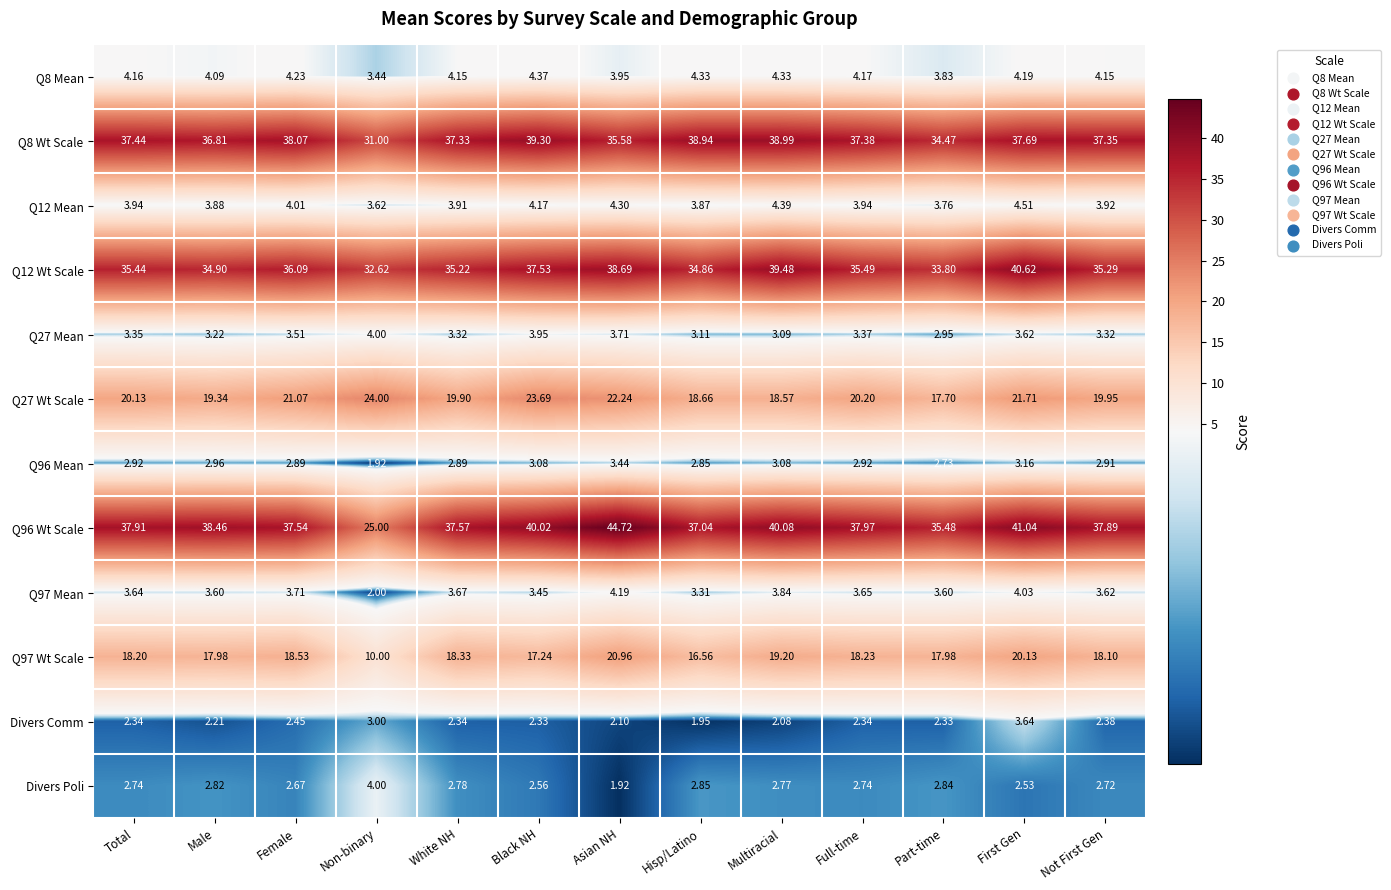

Is the value of Q12 Wt Scale at Part-time greater than the value of Divers Poli at Part-time?

Yes